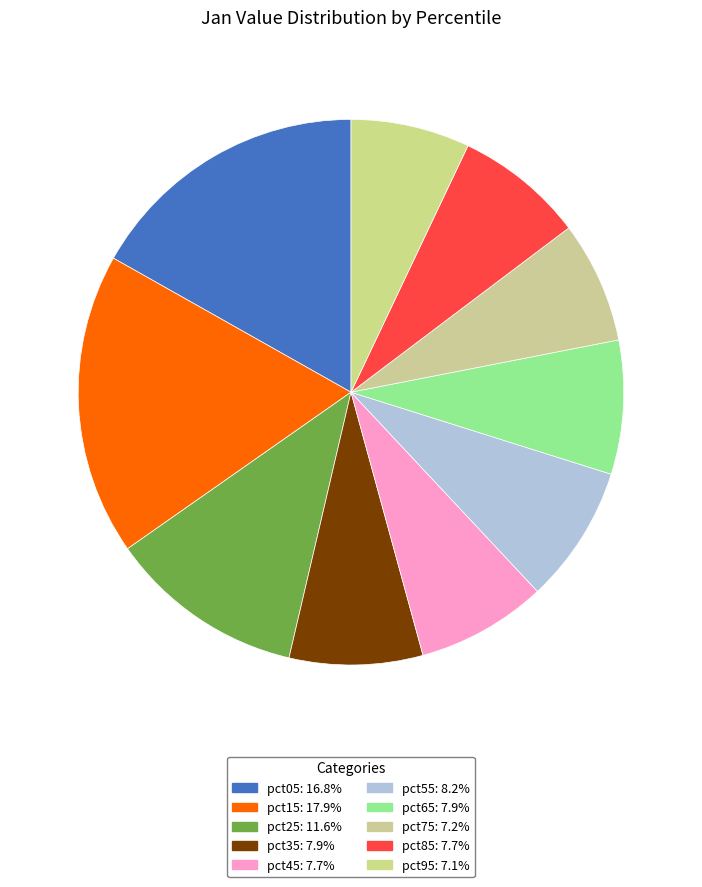

Count the number of slices in the pie.

10